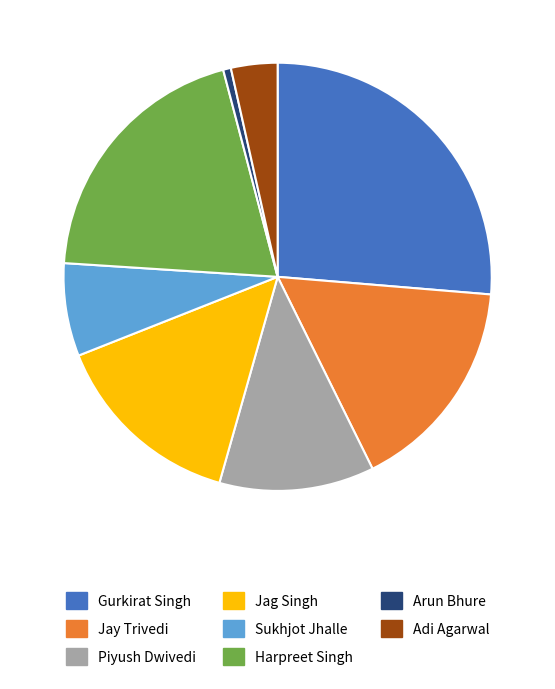

Does Harpreet Singh represent more than half of the total?

No